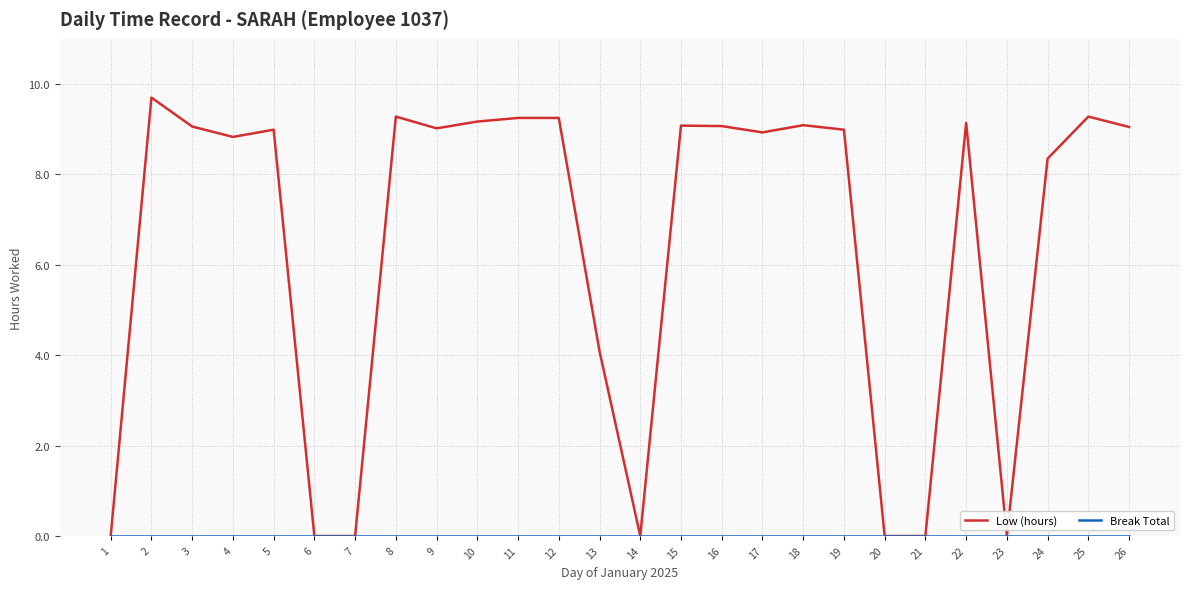

What is the total value across all series at 16?

9.1